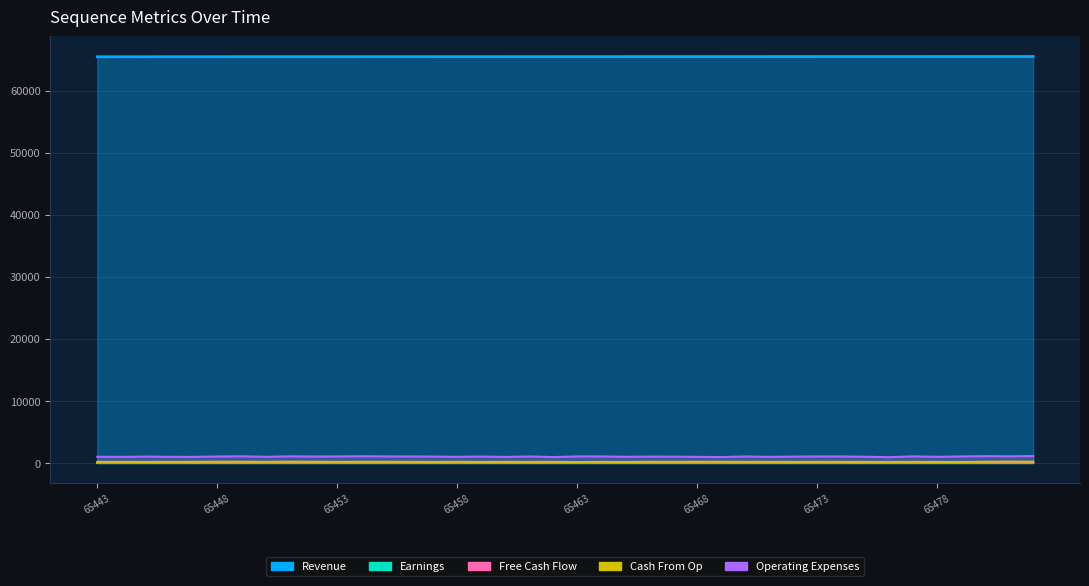

What is the difference between the Operating Expenses values at 65445 and 65455?

25